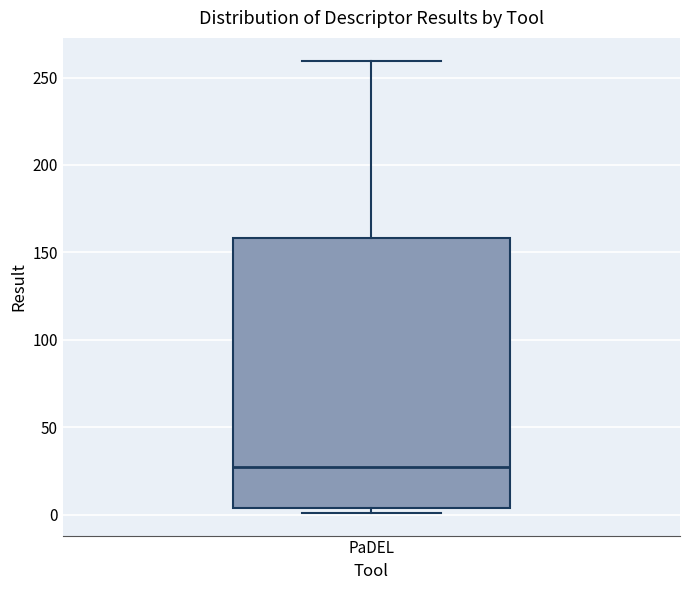

Read this box plot against the y-axis: the position of the median line, the range covered by the box, and the ends of both whiskers. The values are not printed on the chart, so give them approximately, as read against the axis.

median 30, box 5 to 160, whiskers 0 to 260